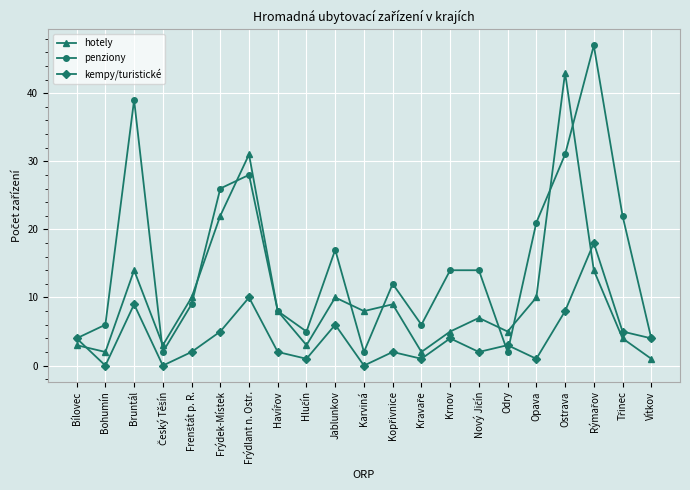

What is the value of the penziony point at the 15th from the left?

14